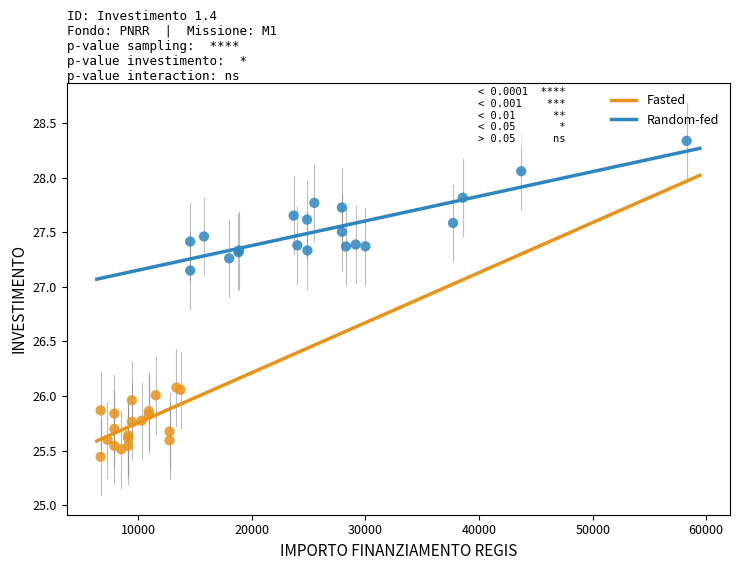

Which series has the largest Y range (max minus min)?

Random-fed